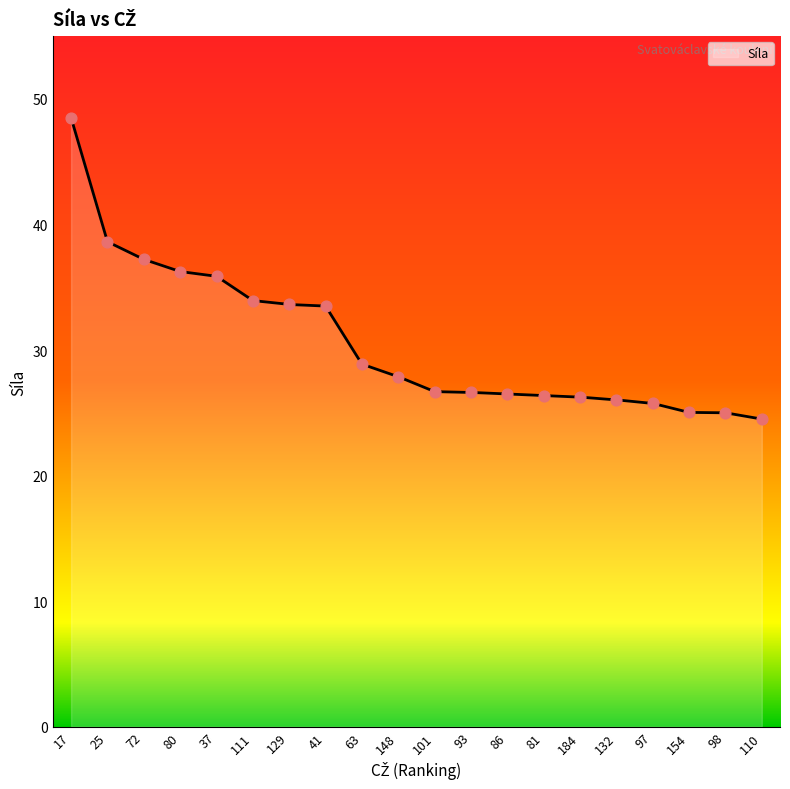

What is the change in value from 184 to 132?

-0.2